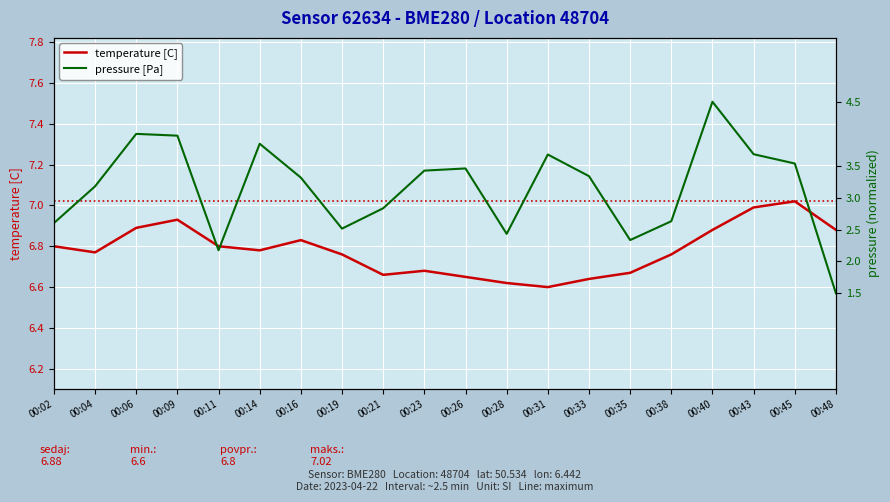

What is the value of the temperature [C] point at the 5th from the left?

6.8